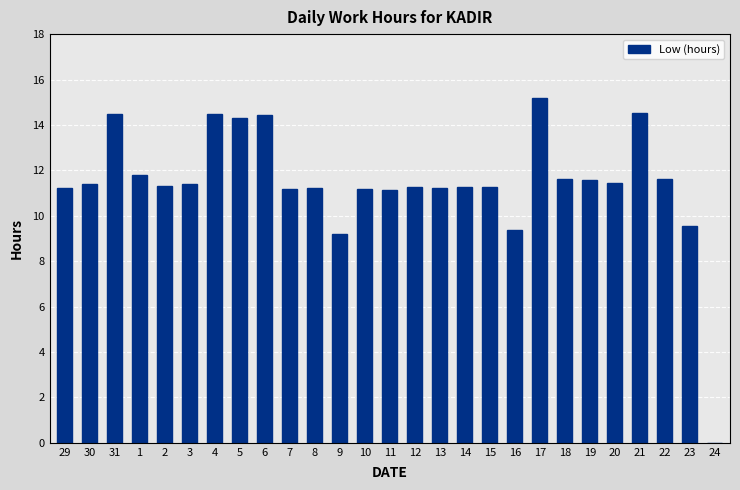

Between 21 and 16, which is larger?

21